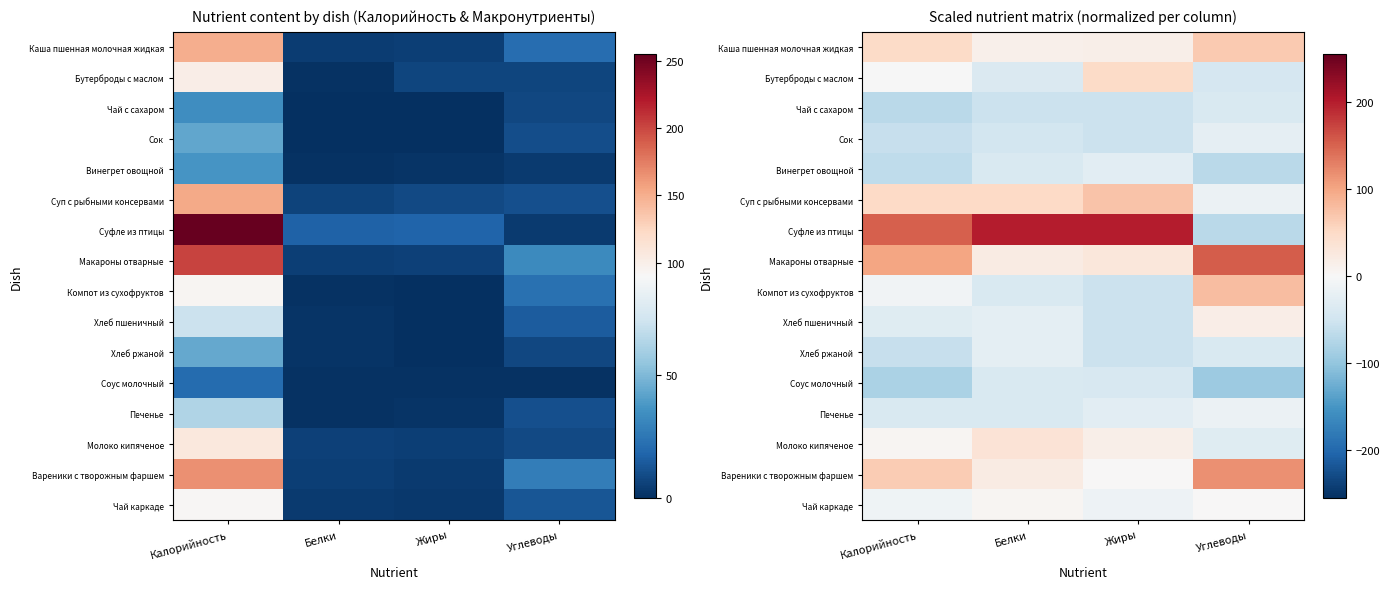

Where does the Вареники с творожным фаршем series first go above 64?

Калорийность